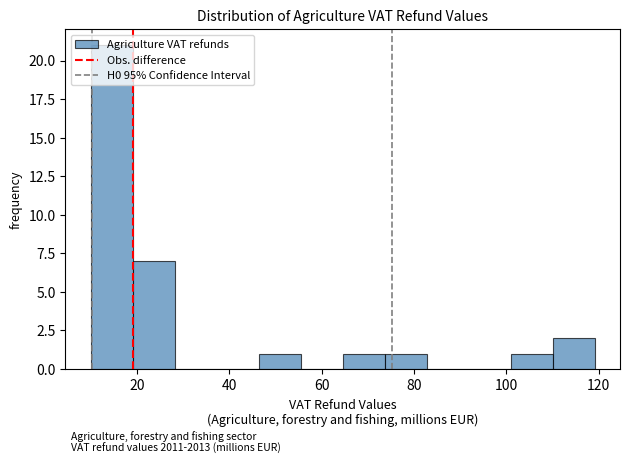

Over which range of the x-axis is the bar tallest?

10 to 20